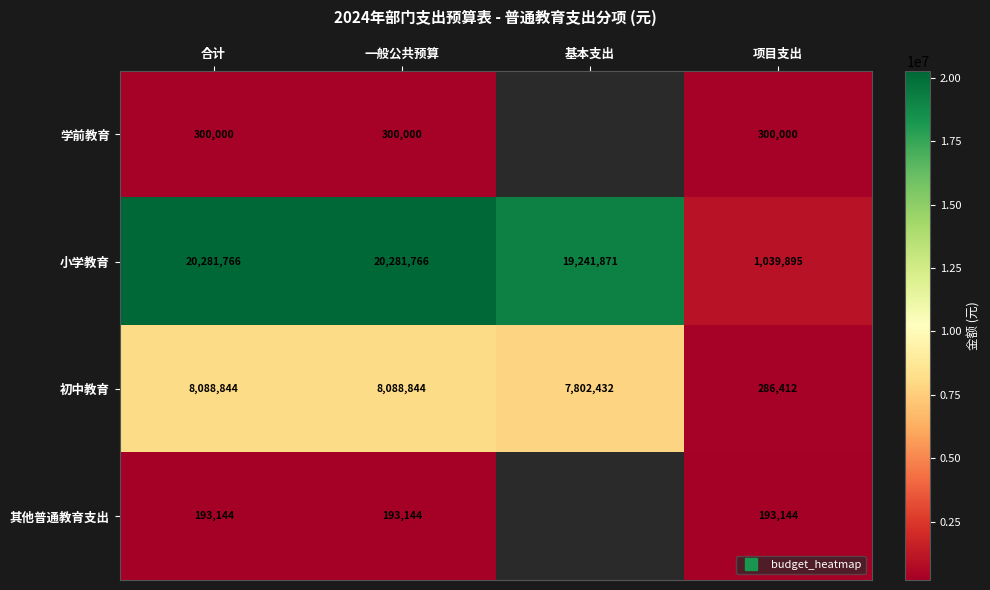

The value of 学前教育 at 一般公共预算 is 300000.0. True or false?

True